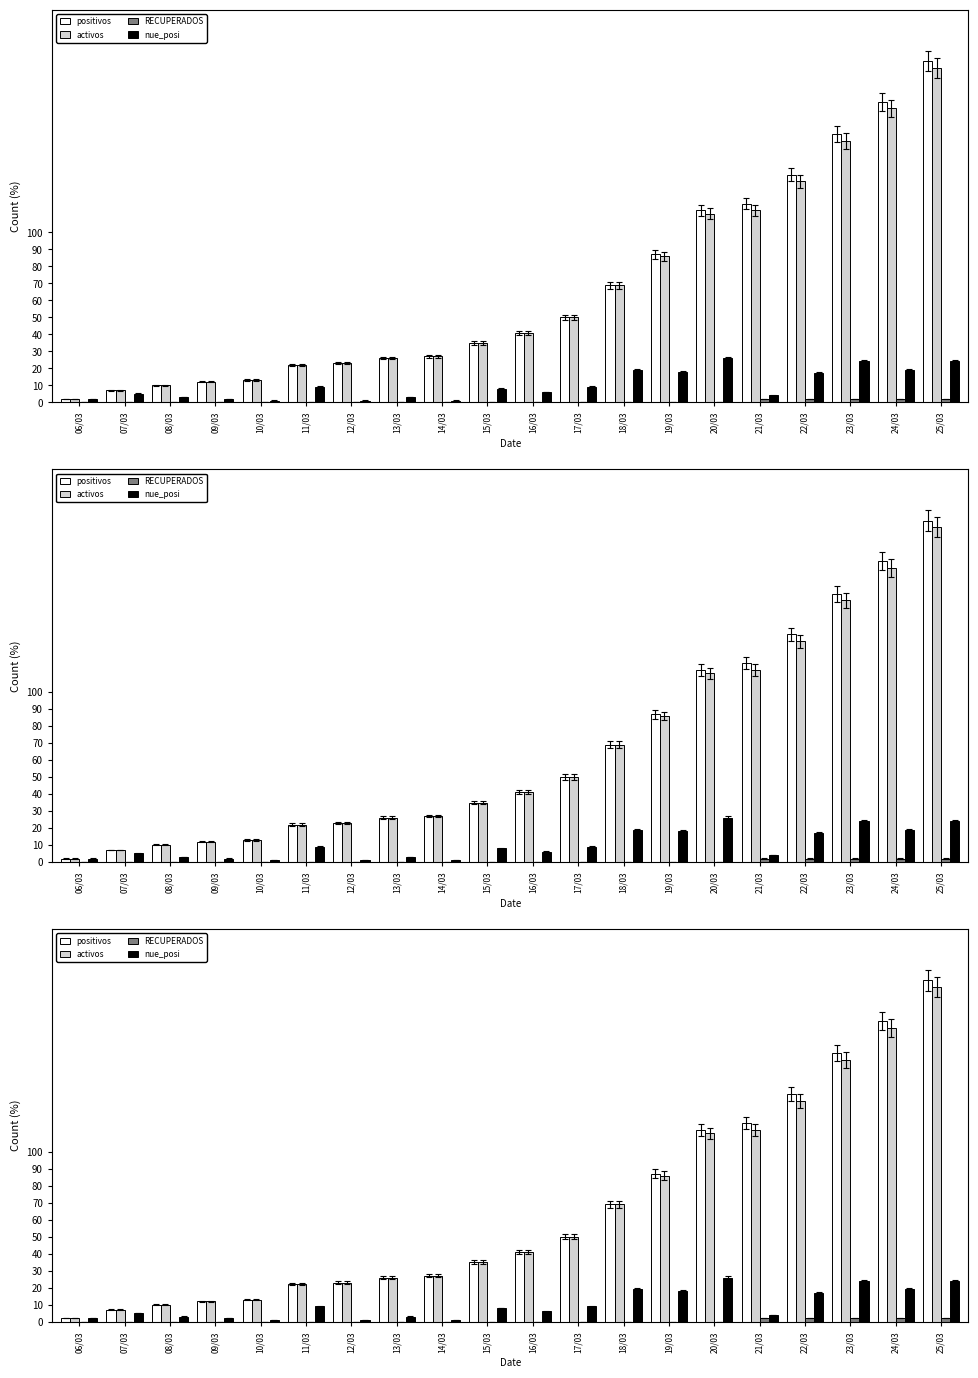

Rank the categories by activos value from lowest to highest.

06/03, 07/03, 08/03, 09/03, 10/03, 11/03, 12/03, 13/03, 14/03, 15/03, 16/03, 17/03, 18/03, 19/03, 20/03, 21/03, 22/03, 23/03, 24/03, 25/03